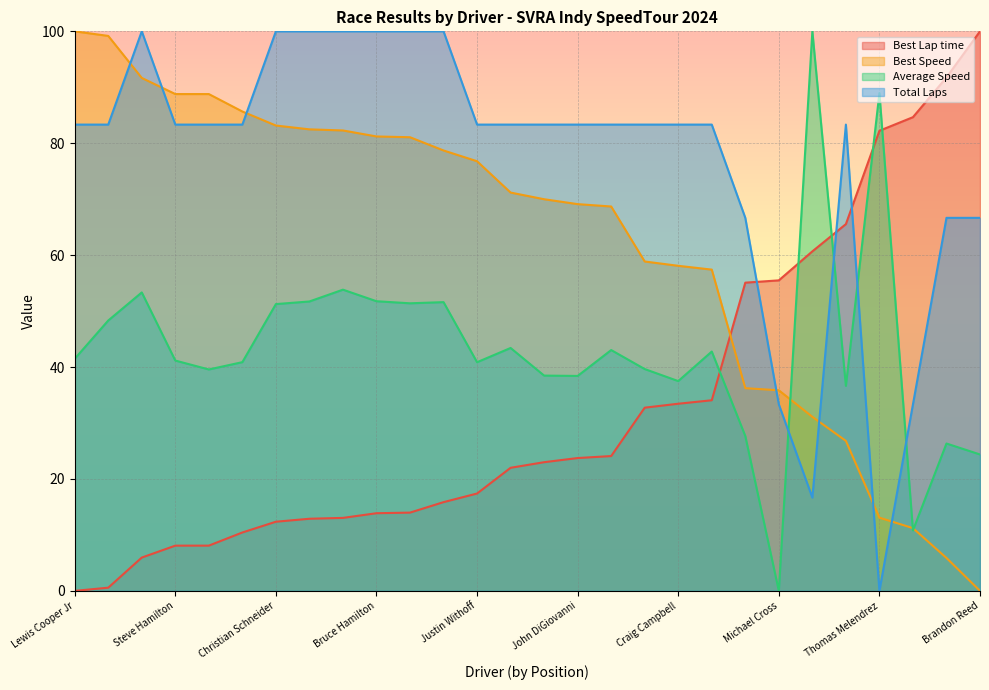

What is the sum of the Best Speed values at Dane McMahon and Travis Engen?

156.9